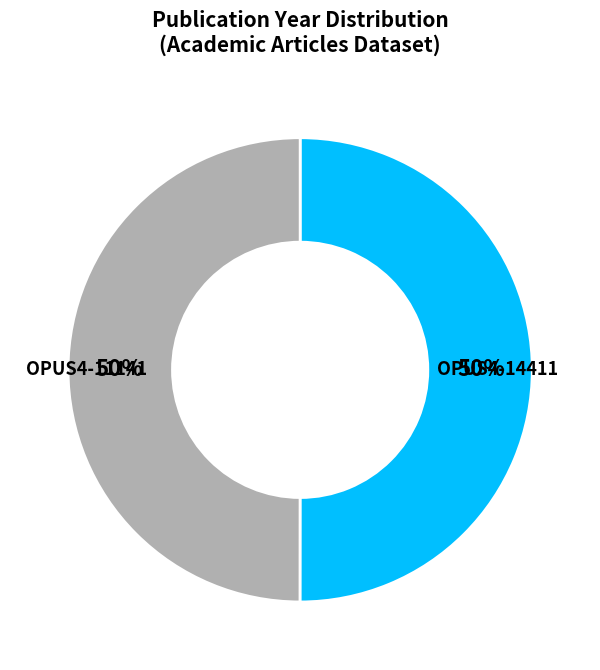

How many slices are in this pie chart?

2